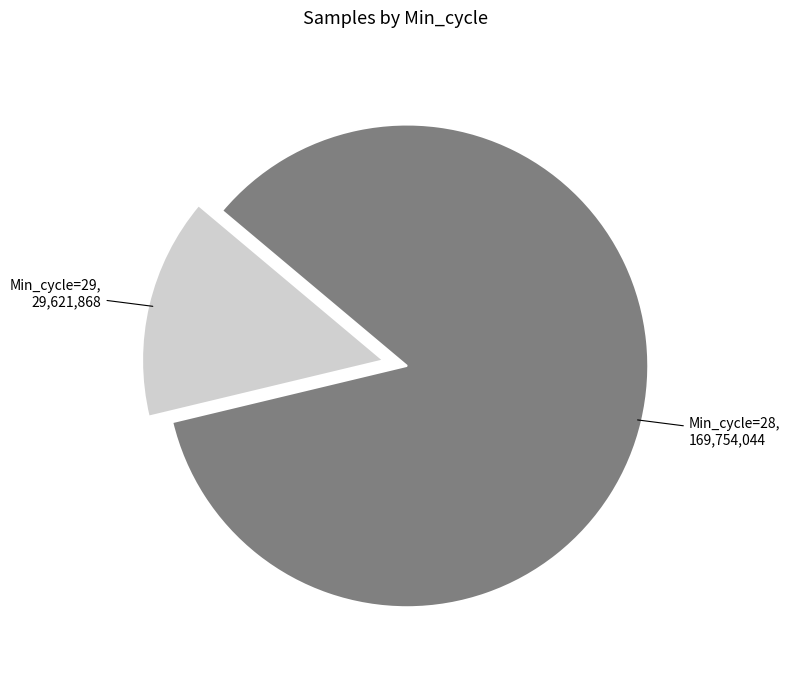

Approximately how many times larger is the value at Min_cycle=28 compared to Min_cycle=29?

5.7